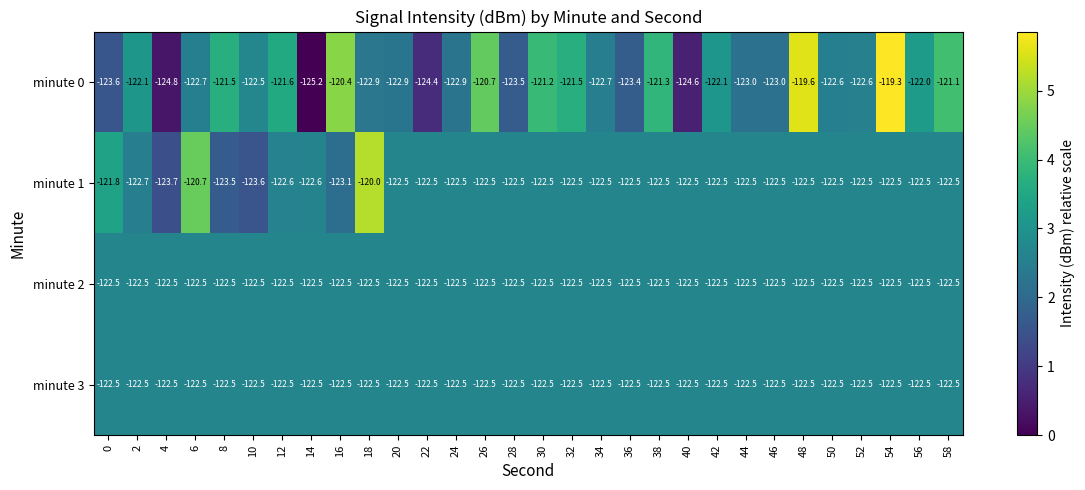

Is the value of minute 2 at 36 greater than the value of minute 0 at 56?

No